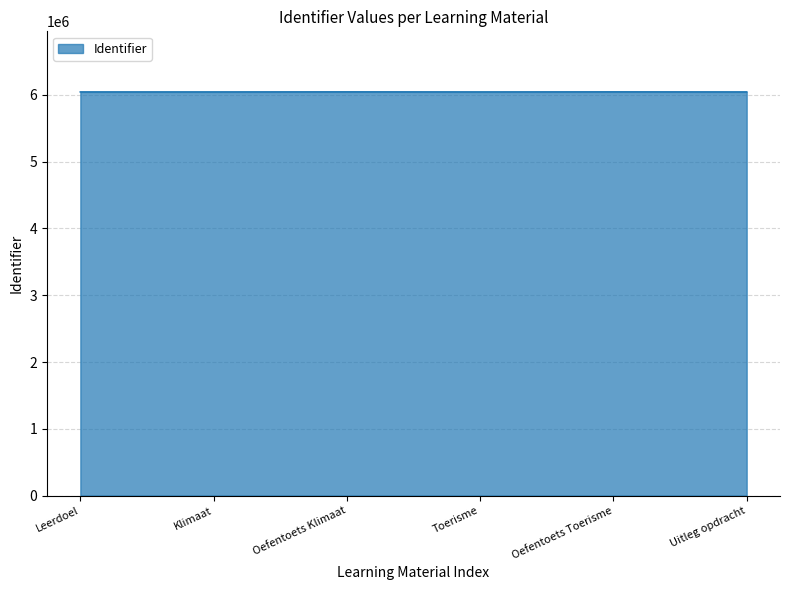

What is the maximum value shown in the chart?

6045898